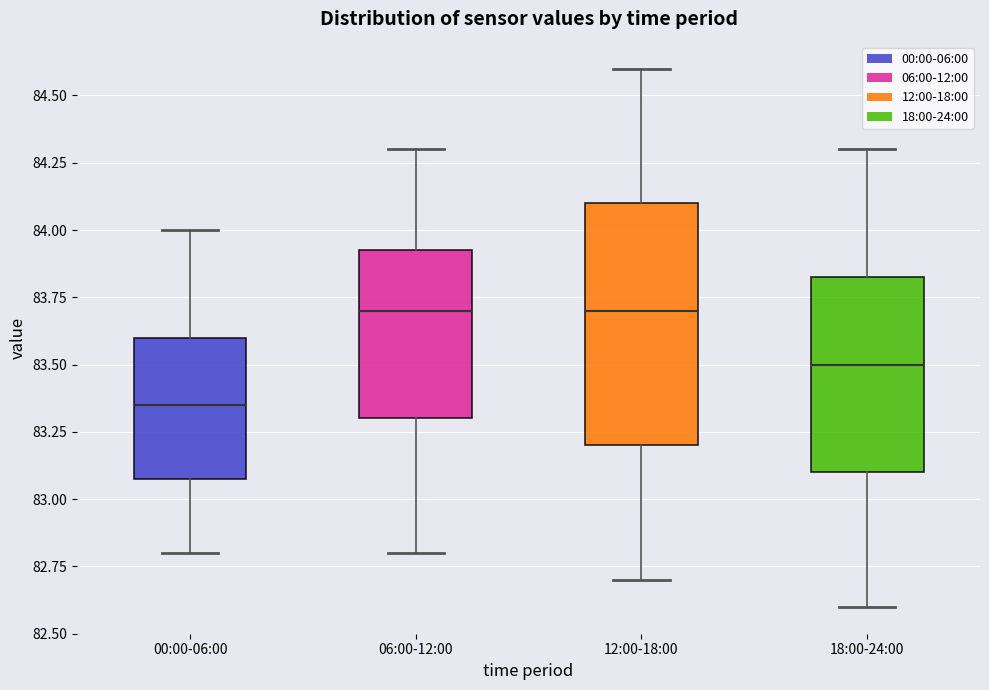

Where is the upper edge of the box for 00:00-06:00 on the y-axis? The values are not printed on the chart, so give them approximately, as read against the axis.

83.60